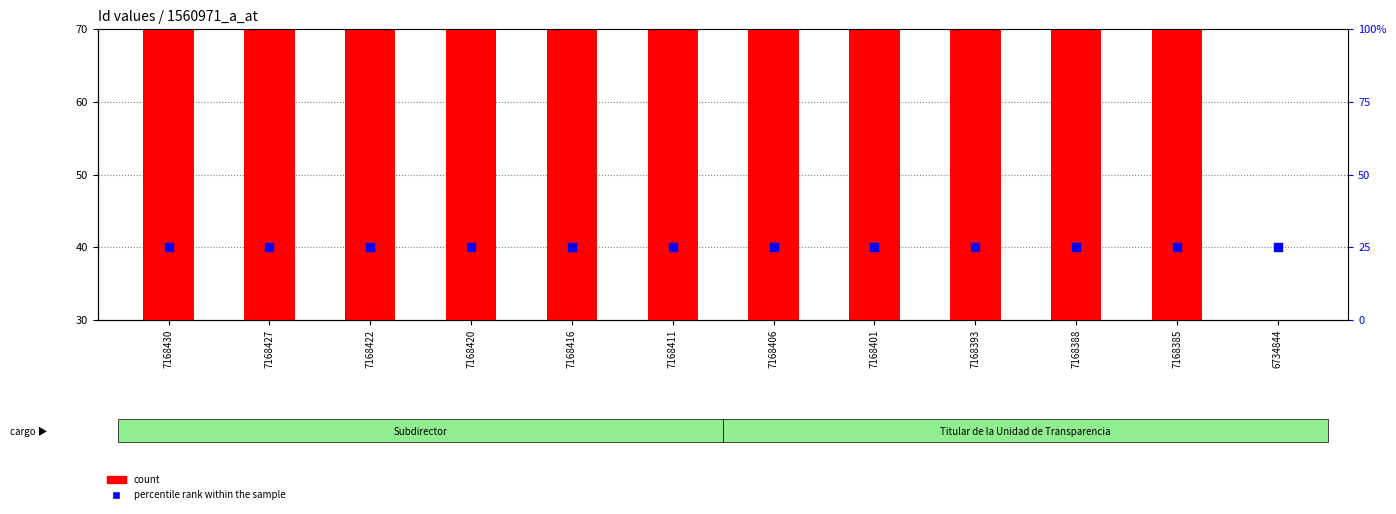

Which series reaches the minimum Y coordinate?

count